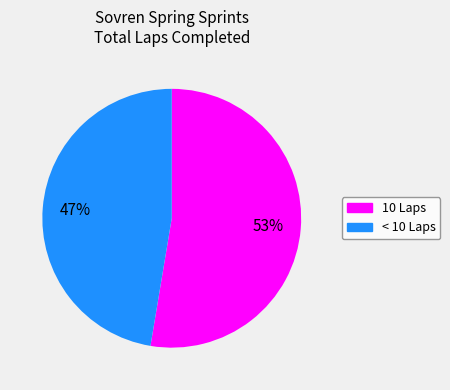

Is there a majority slice in this chart?

Yes